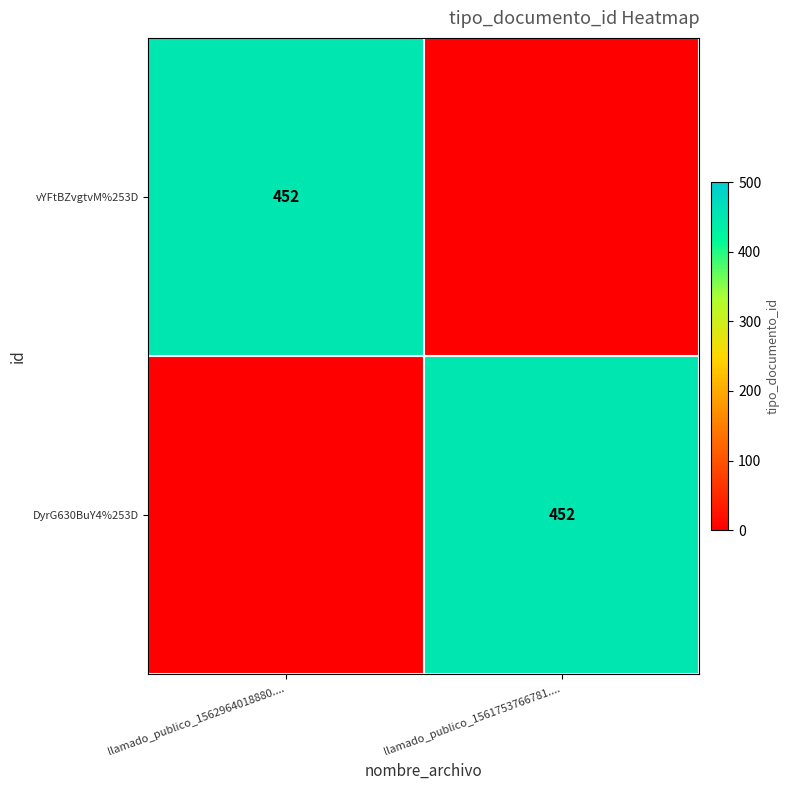

At which category does the chart reach its peak across all series?

llamado_publico_1562964018880....